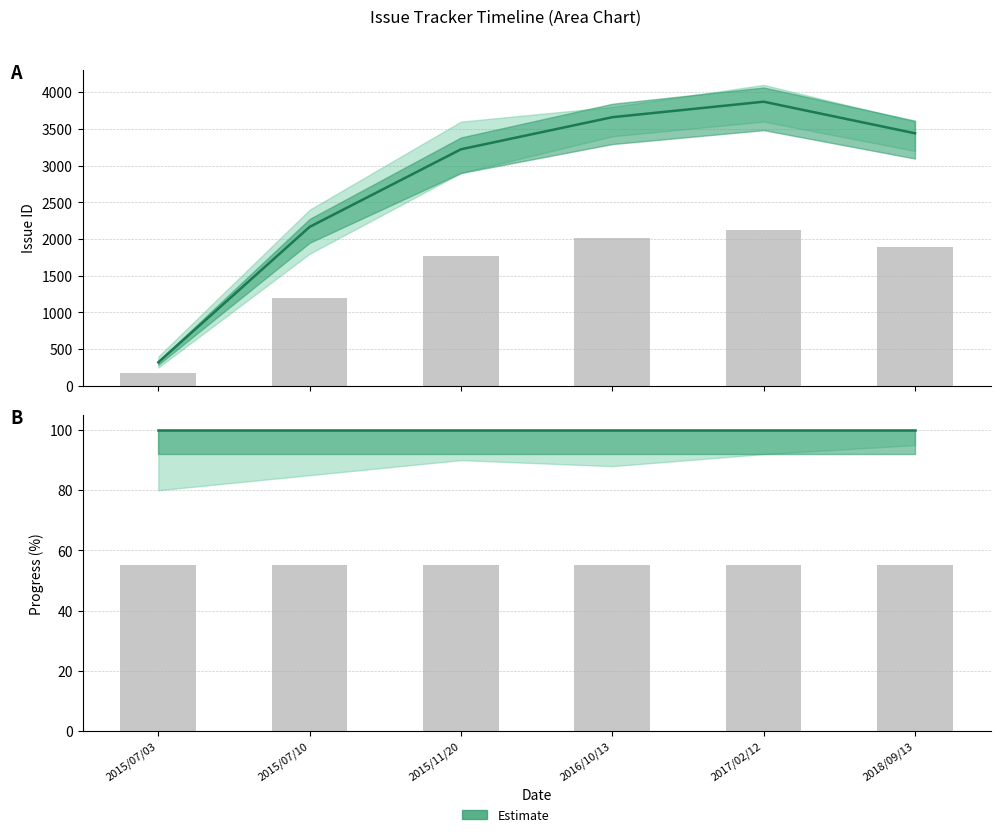

How many data points are above 3441?

2